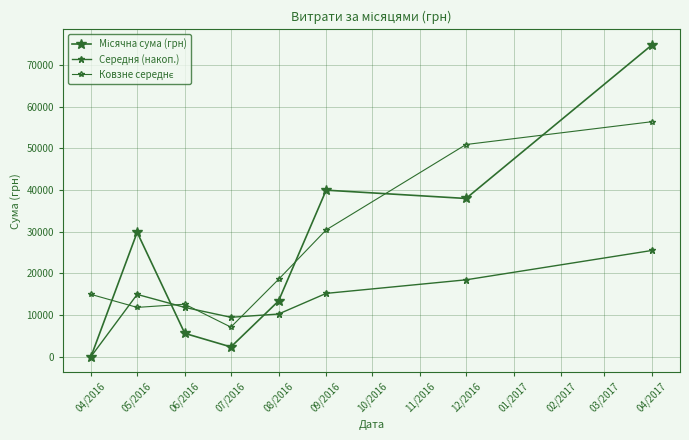

Between which two adjacent categories do Місячна сума (грн) and Середня (накоп.) first intersect?

05/2016 and 06/2016